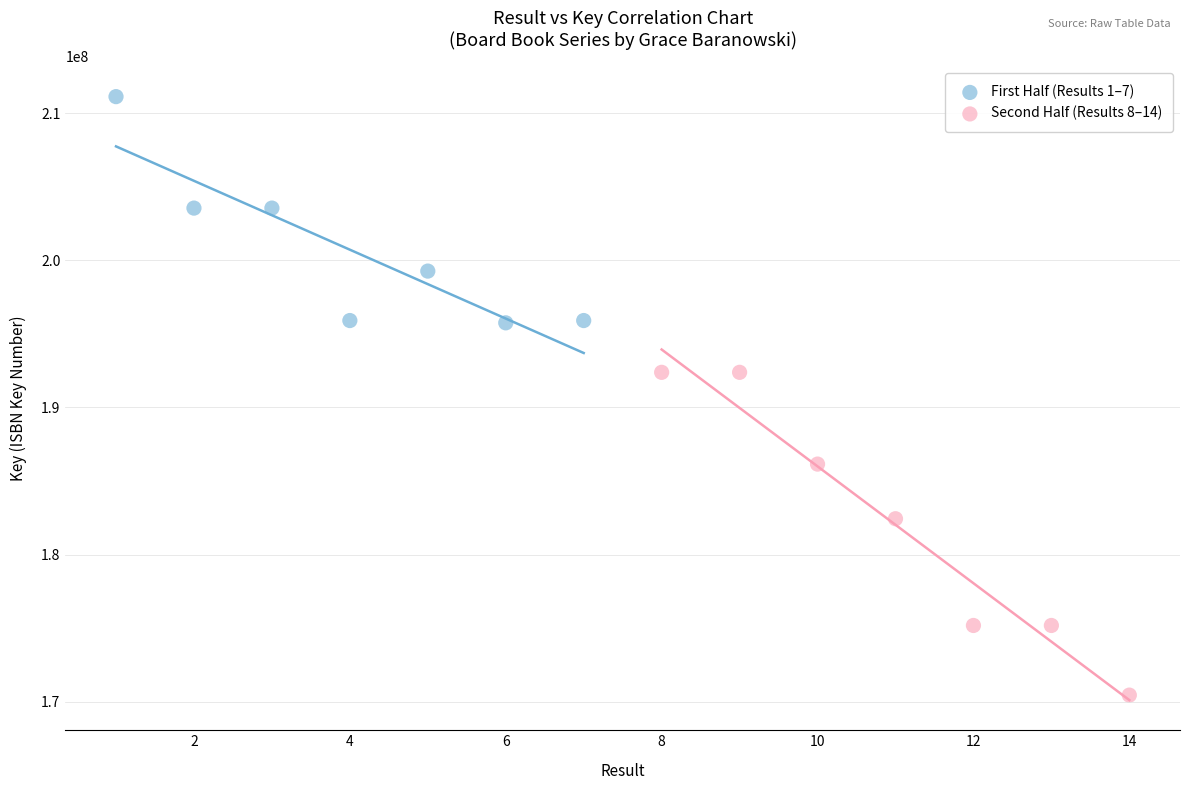

Which series reaches the minimum Y coordinate?

Second Half (Results 8–14)